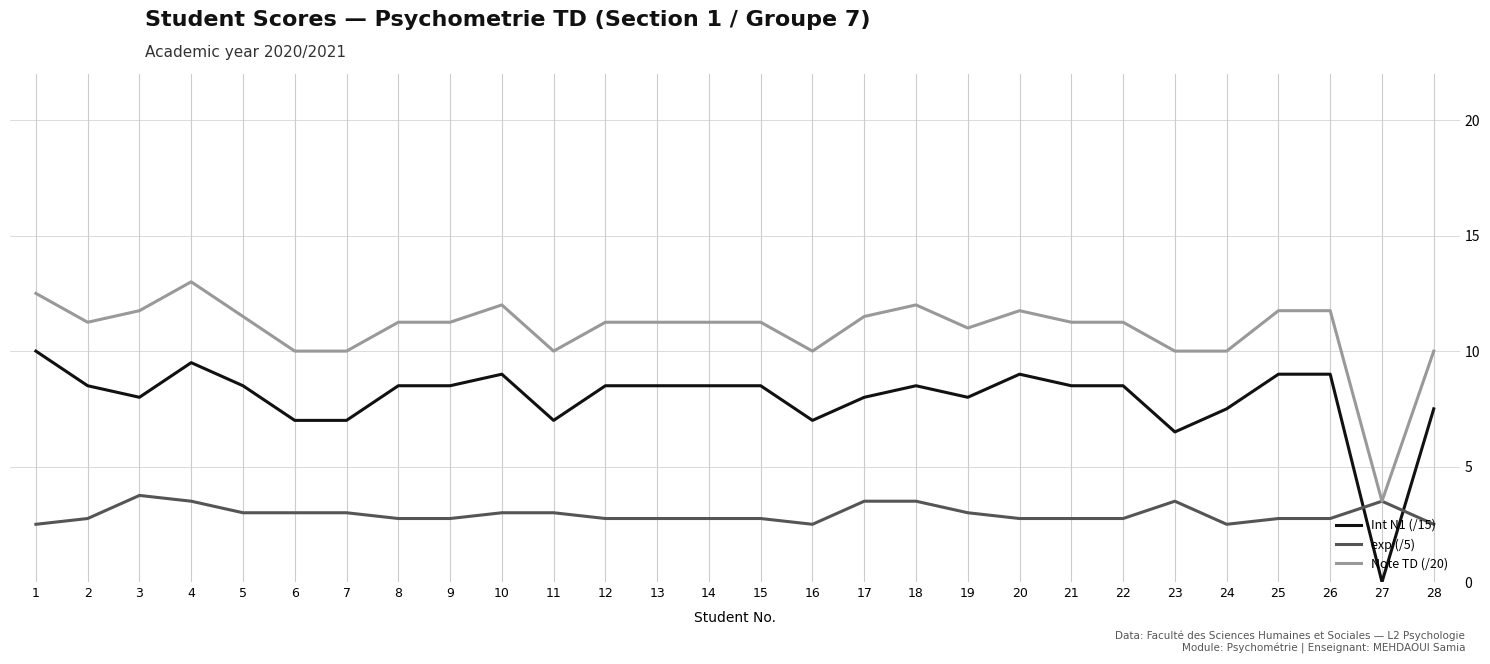

What is the difference between the maximum and minimum values in the Note TD (/20) series?

9.5